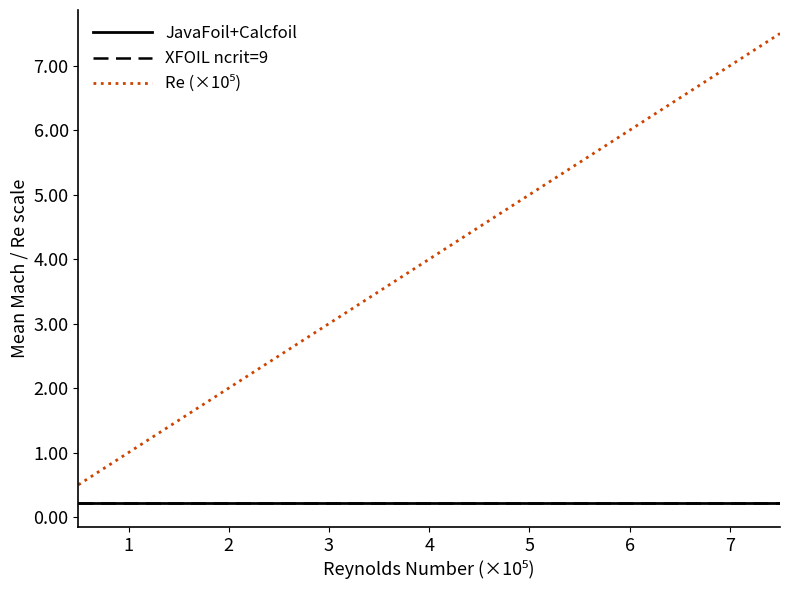

What are all the series names shown in the legend?

JavaFoil+Calcfoil, XFOIL ncrit=9, Re (×10⁵)